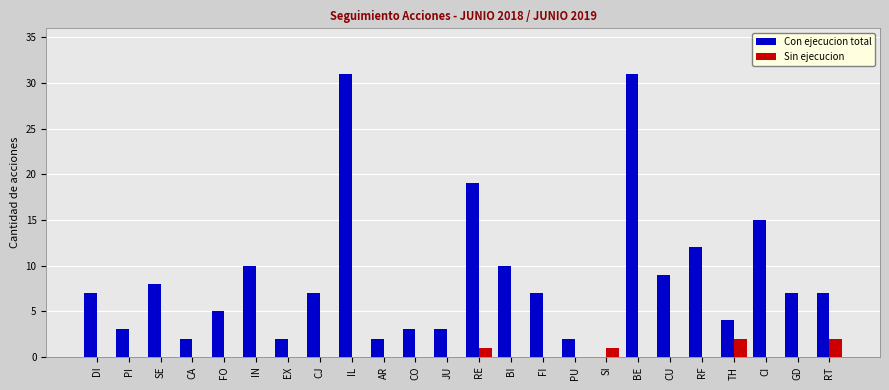

What value does the Con ejecucion total series have at CJ?

7